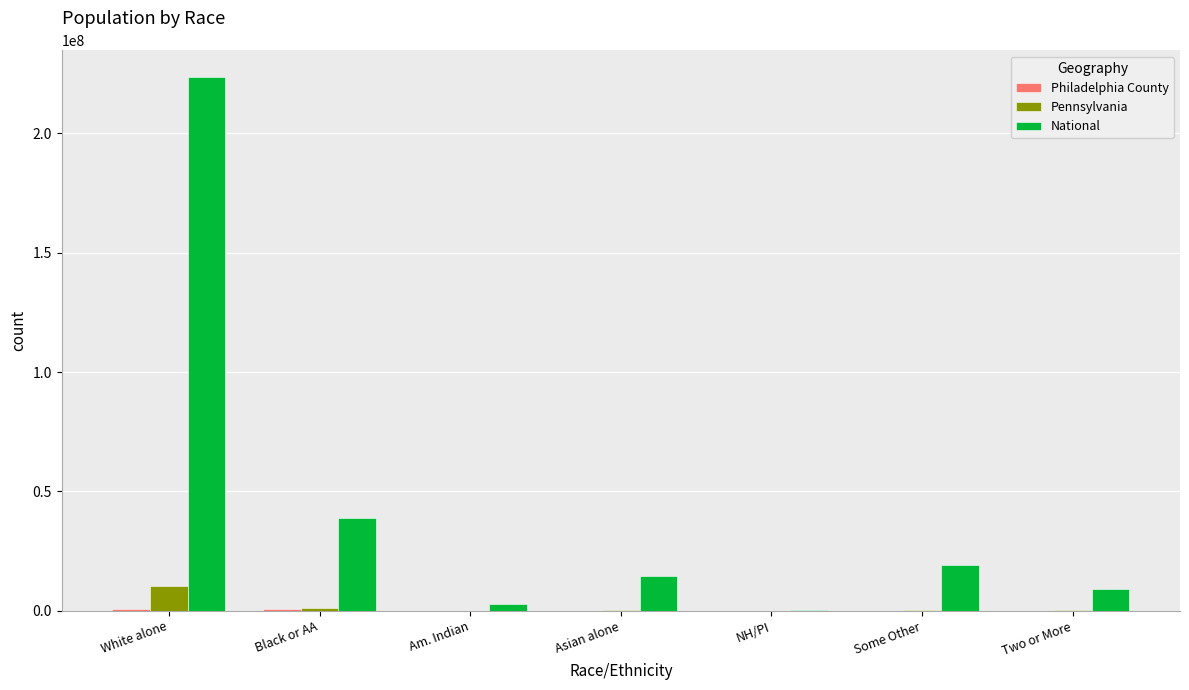

The value of Pennsylvania at White alone is 10406288. True or false?

True